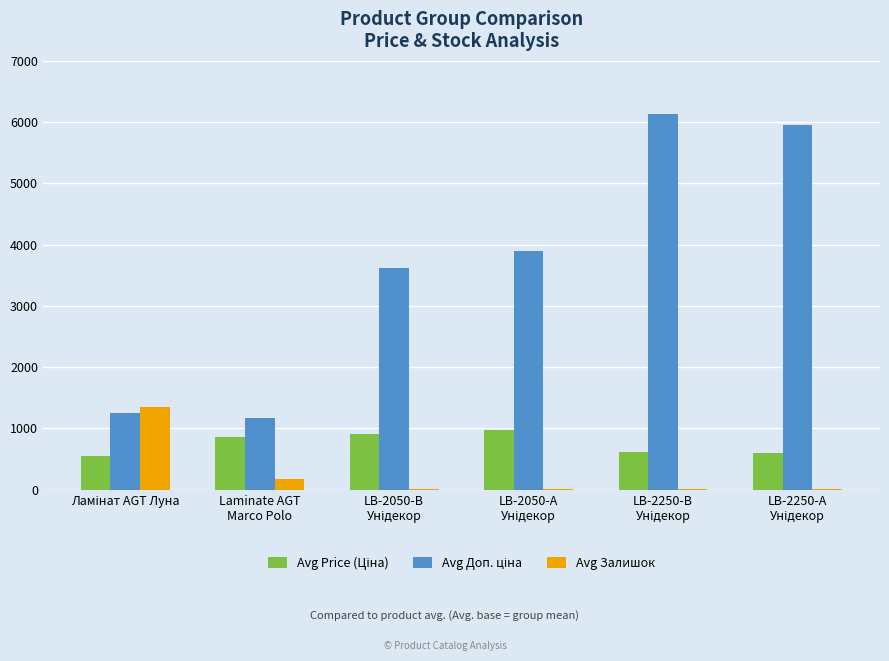

What is the greatest value displayed?

6128.5